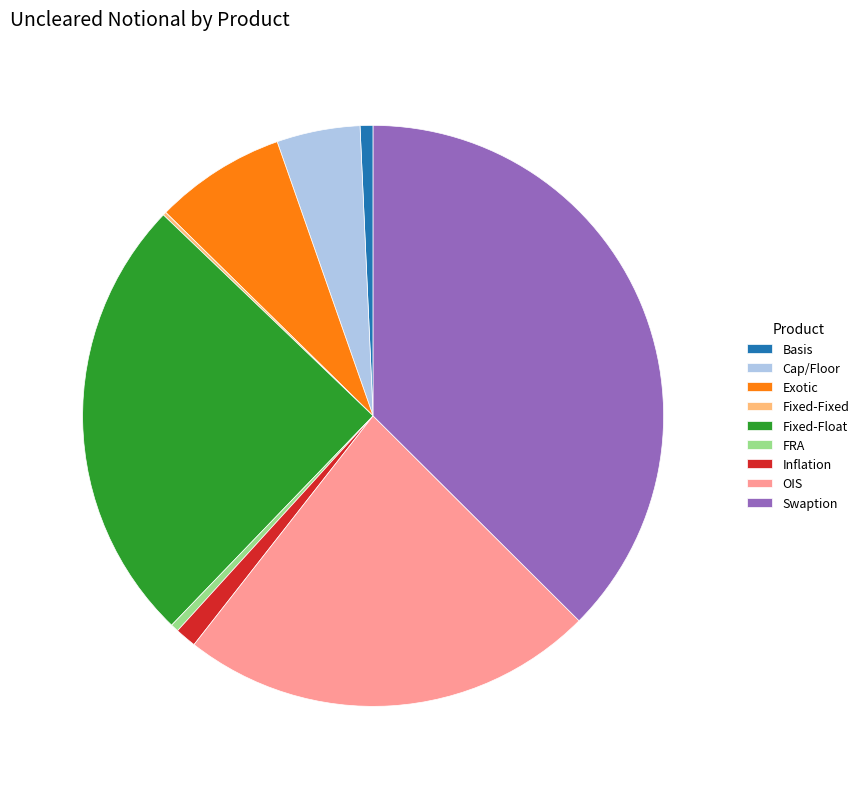

Approximately how many times larger is the value at Cap/Floor compared to FRA?

10.4